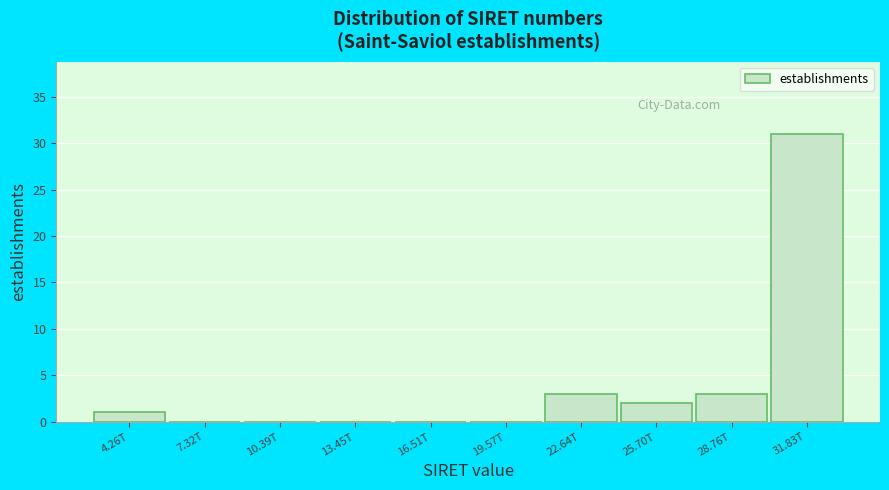

Reading left to right, list all the values displayed in this chart.

4.26T=1	7.32T=0	10.39T=0	13.45T=0	16.51T=0	19.57T=0	22.64T=3	25.70T=2	28.76T=3	31.83T=31